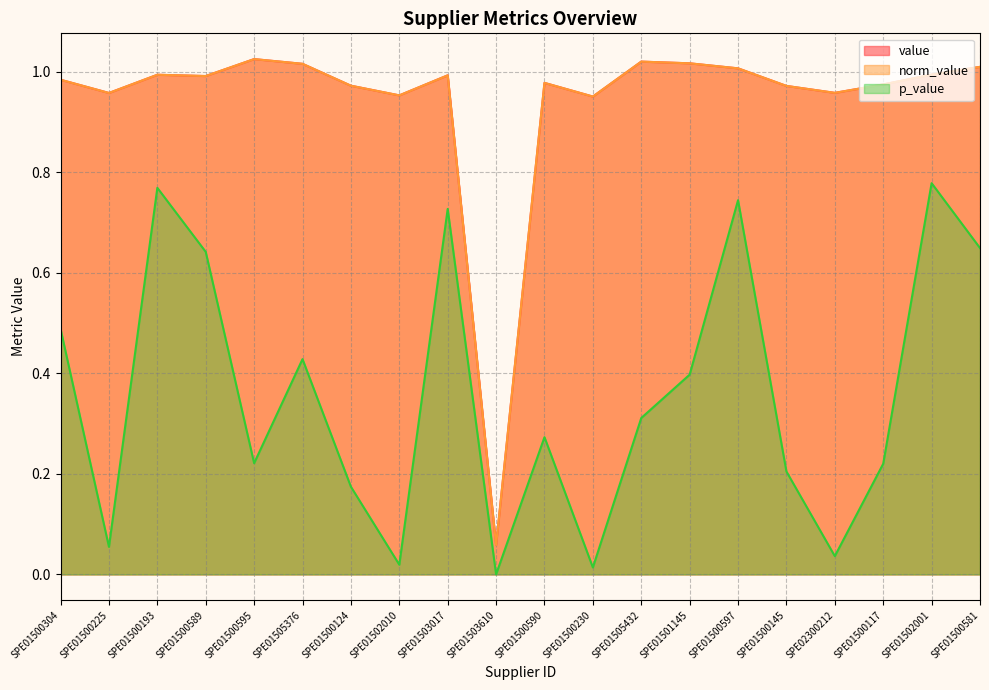

At how many categories does at least one series exceed 0?

20